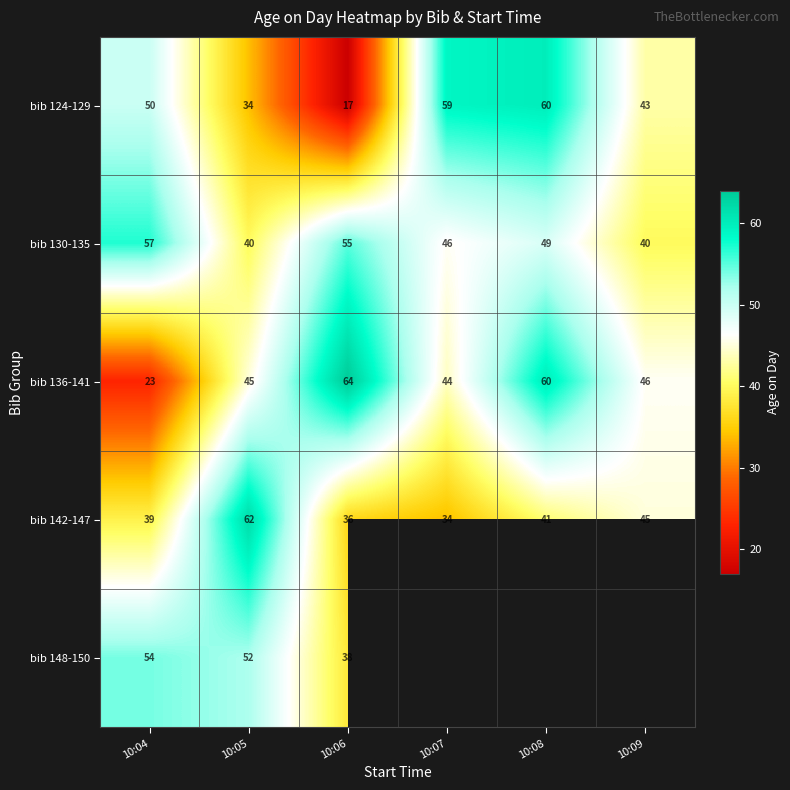

True or false: bib 142-147 has a value of 31.4 at 10:09.

False